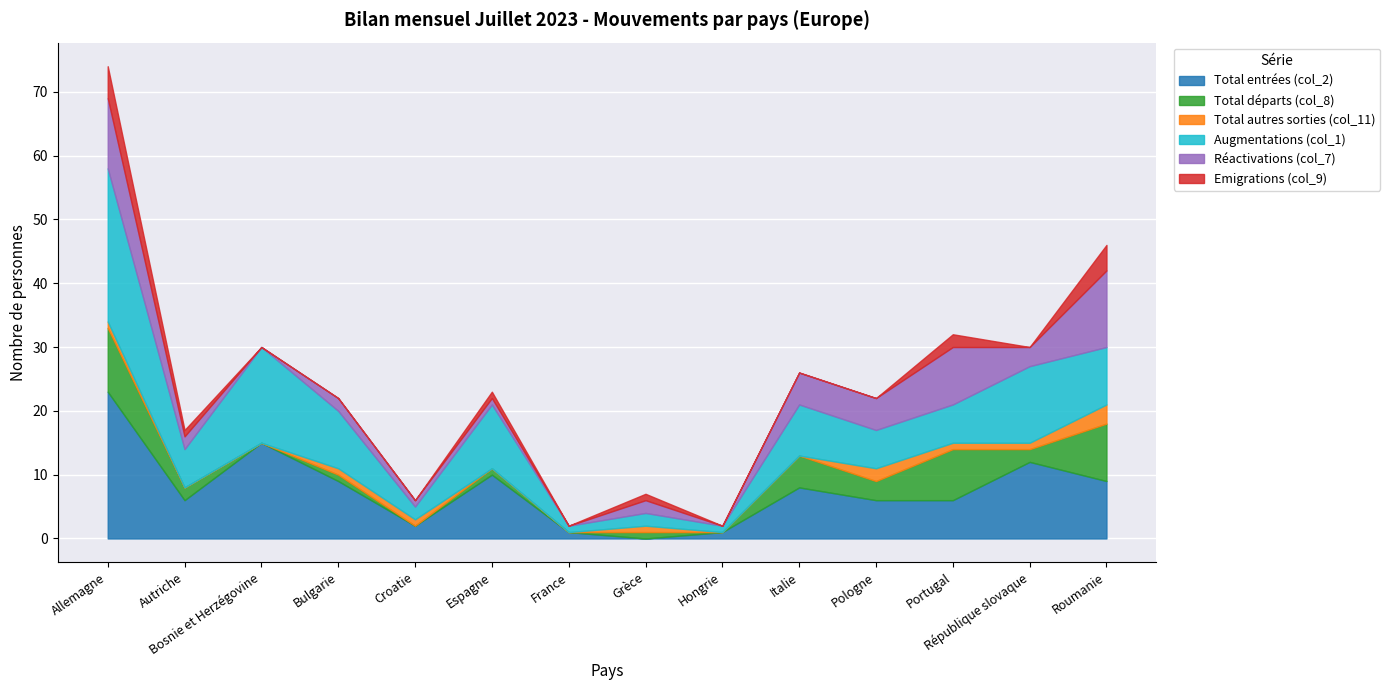

True or false: Total entrées (col_2) has more than 0 interior local peaks.

True